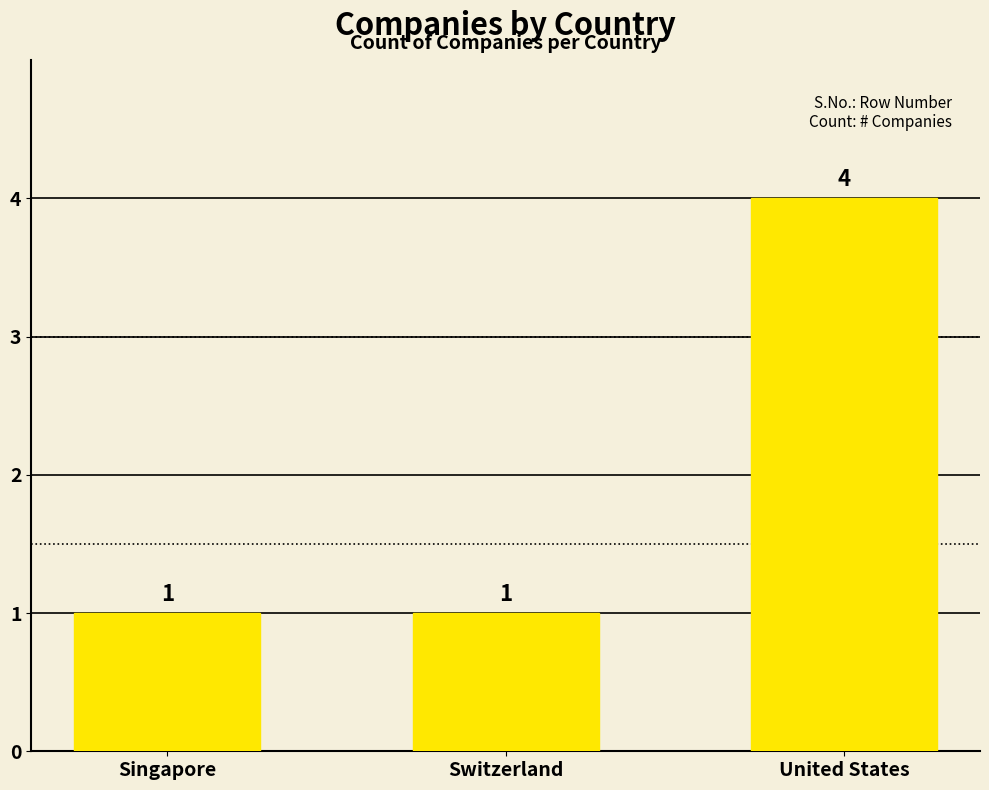

Reading left to right, list all the values displayed in this chart.

1	1	4